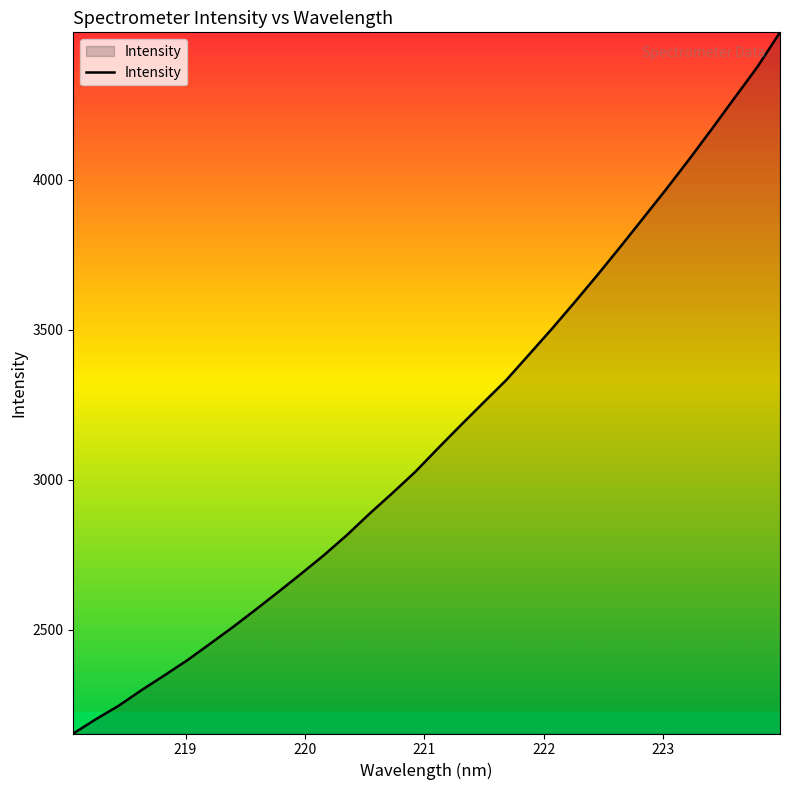

What is the difference between the maximum and minimum values?

2336.7